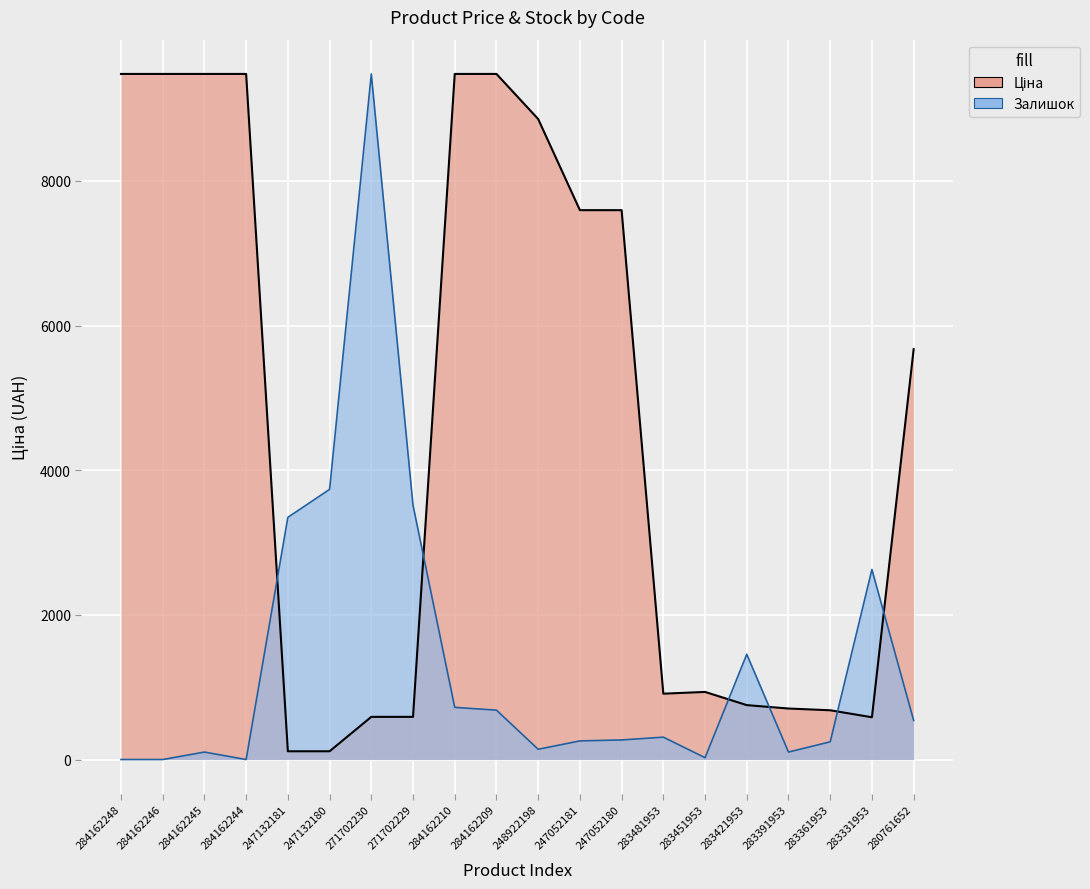

Between 283391953 and 271702229, which is larger?

283391953